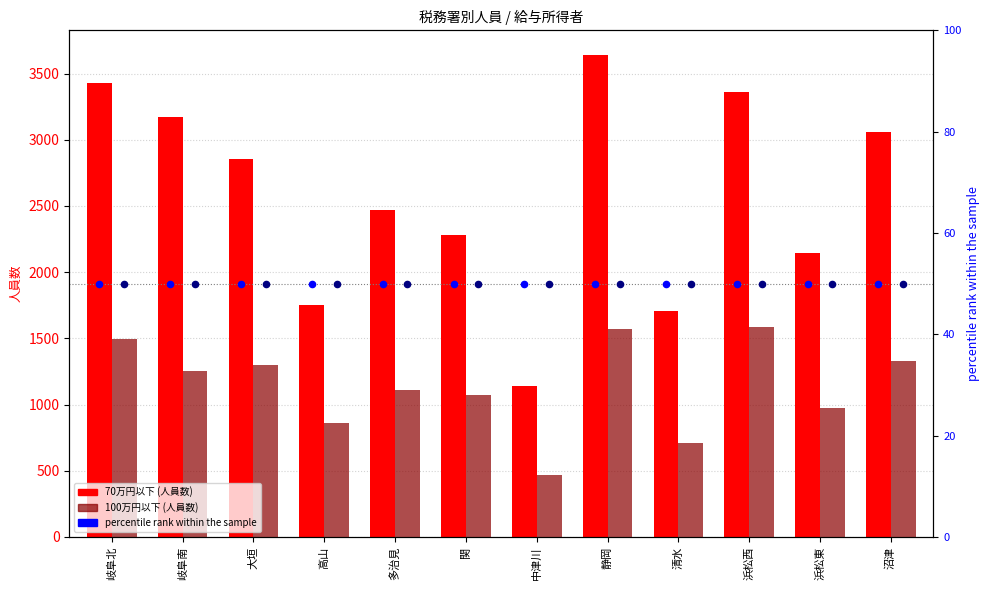

Which series reaches the minimum Y coordinate?

percentile rank (70万円以下)